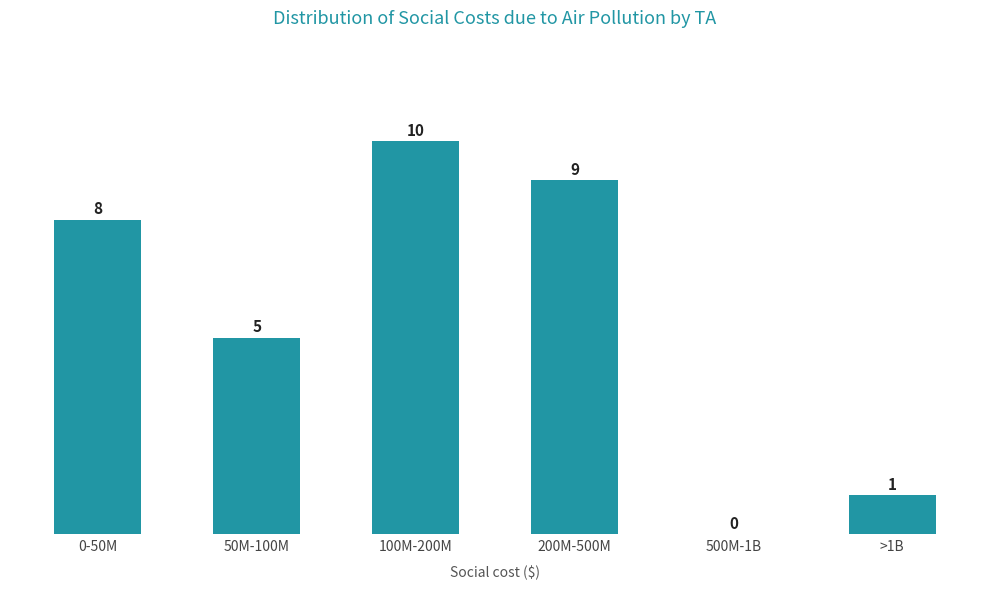

Reading left to right, what are all the values shown in this chart?

0-50M=8	50M-100M=5	100M-200M=10	200M-500M=9	500M-1B=0	>1B=1